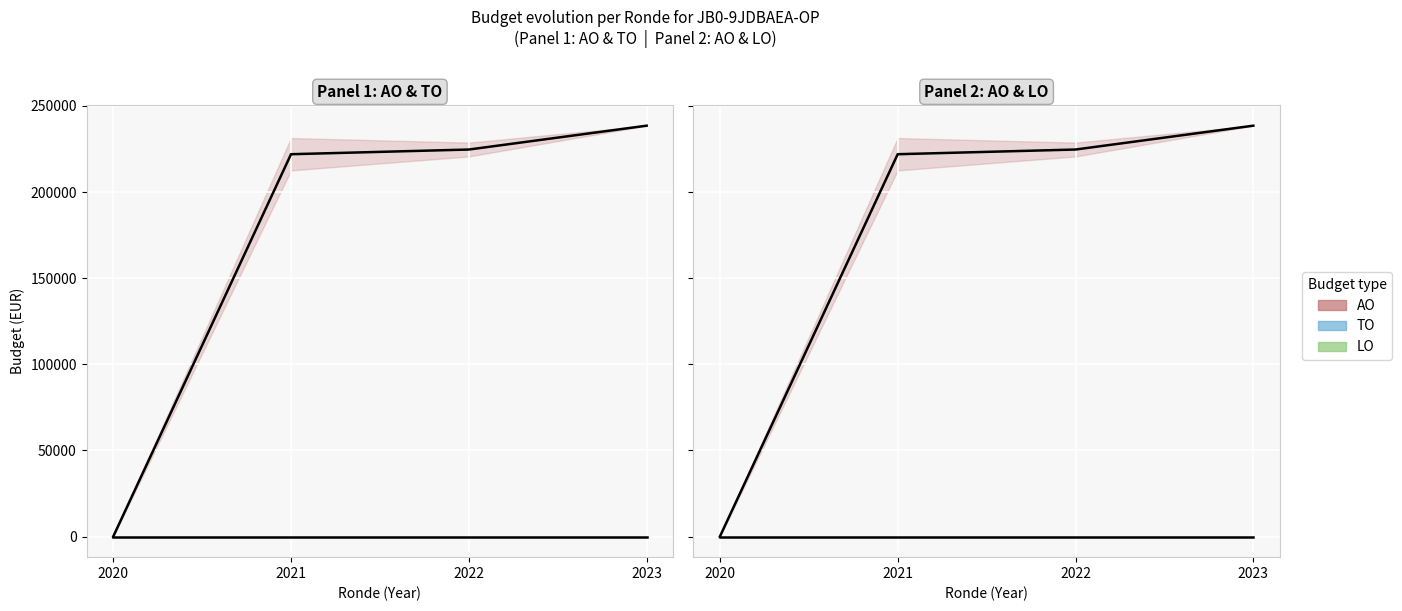

Is it true that AO equals 0.0 at 2020?

True